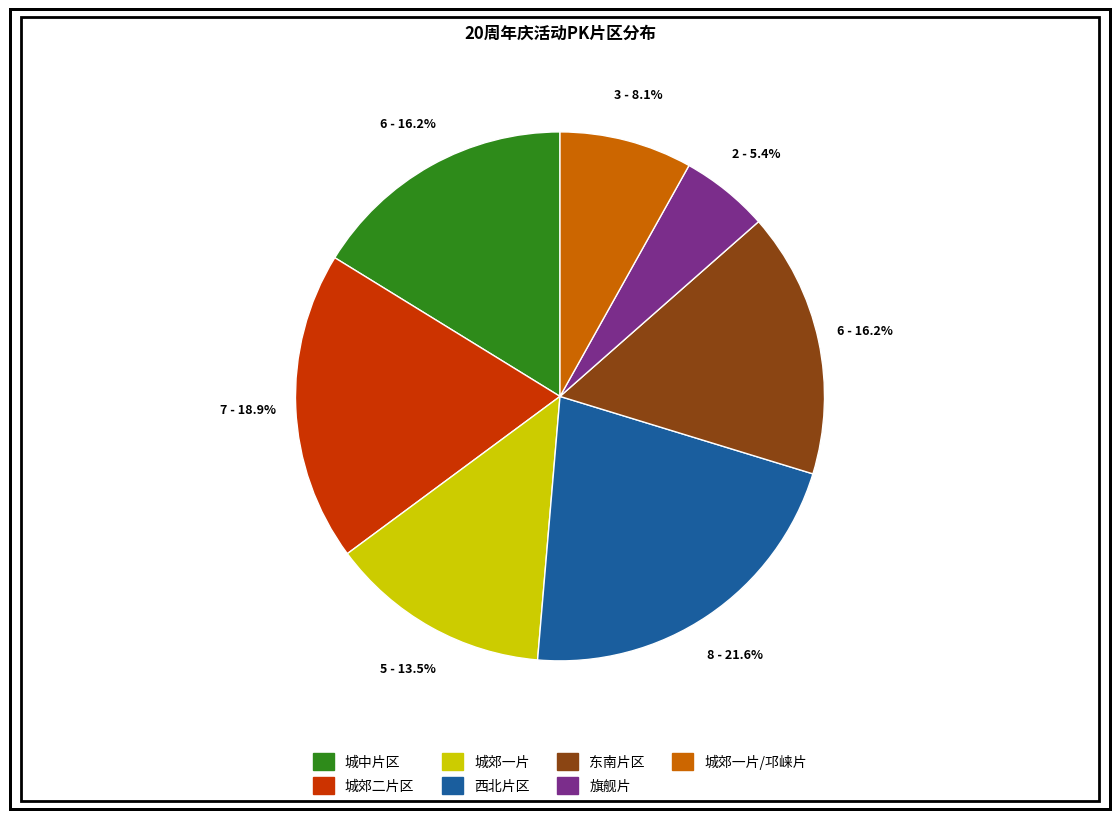

Is there any slice that represents more than half of the pie?

No